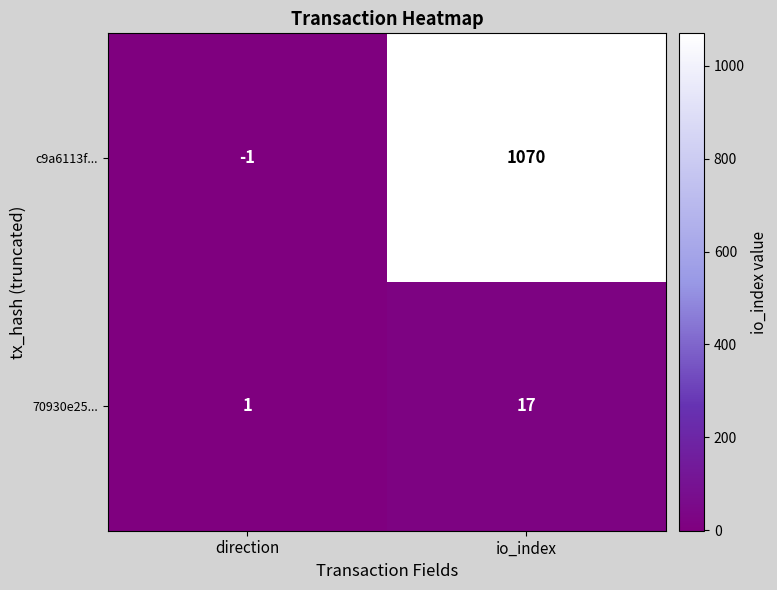

Reading right to left, list all the values displayed in this chart.

c9a6113f...: 1070	-1
70930e25...: 17	1